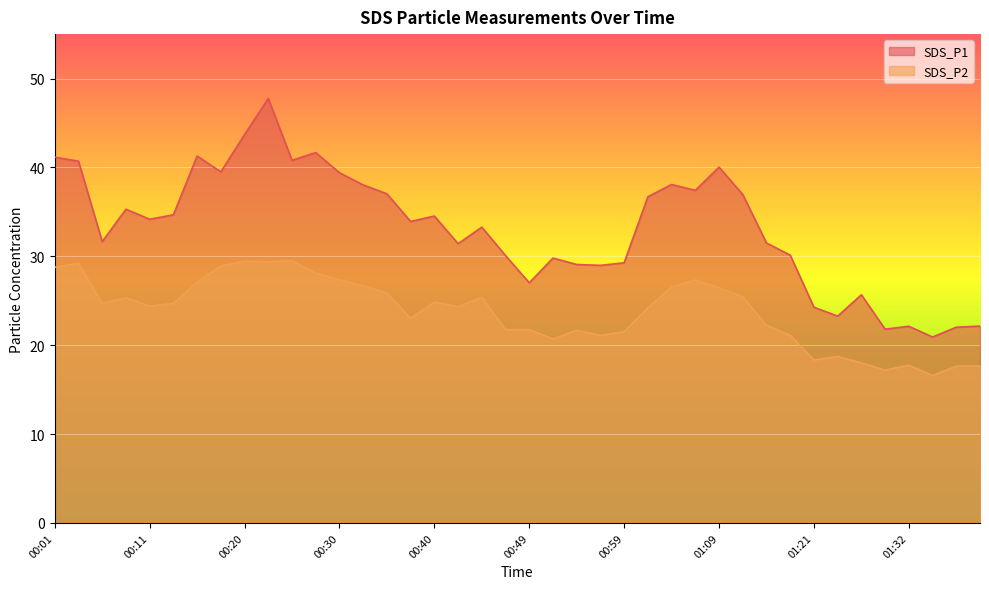

What is the minimum value shown in the chart?

16.6